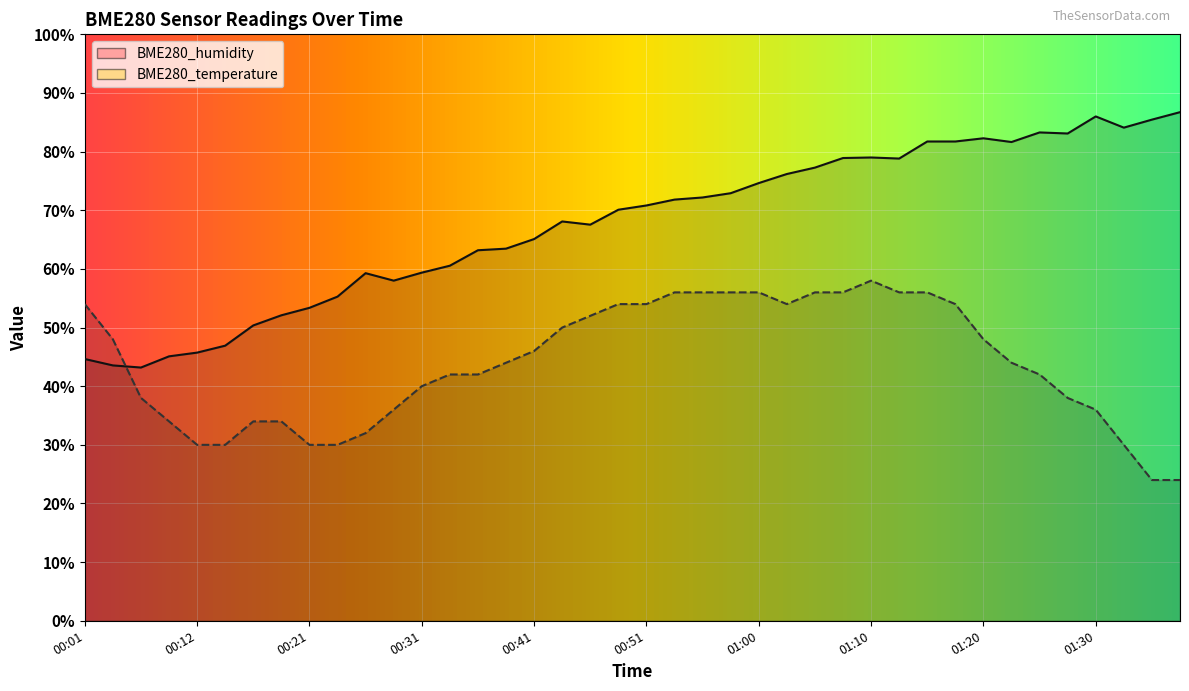

Which series has the largest total across all categories?

BME280_humidity